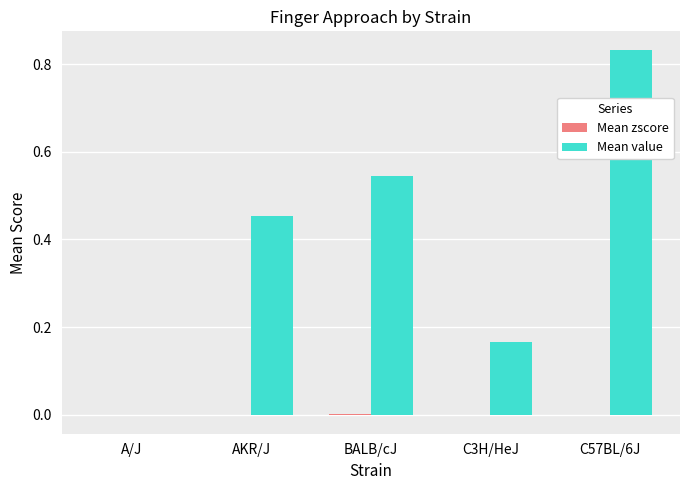

Which series has the largest total across all categories?

Mean value